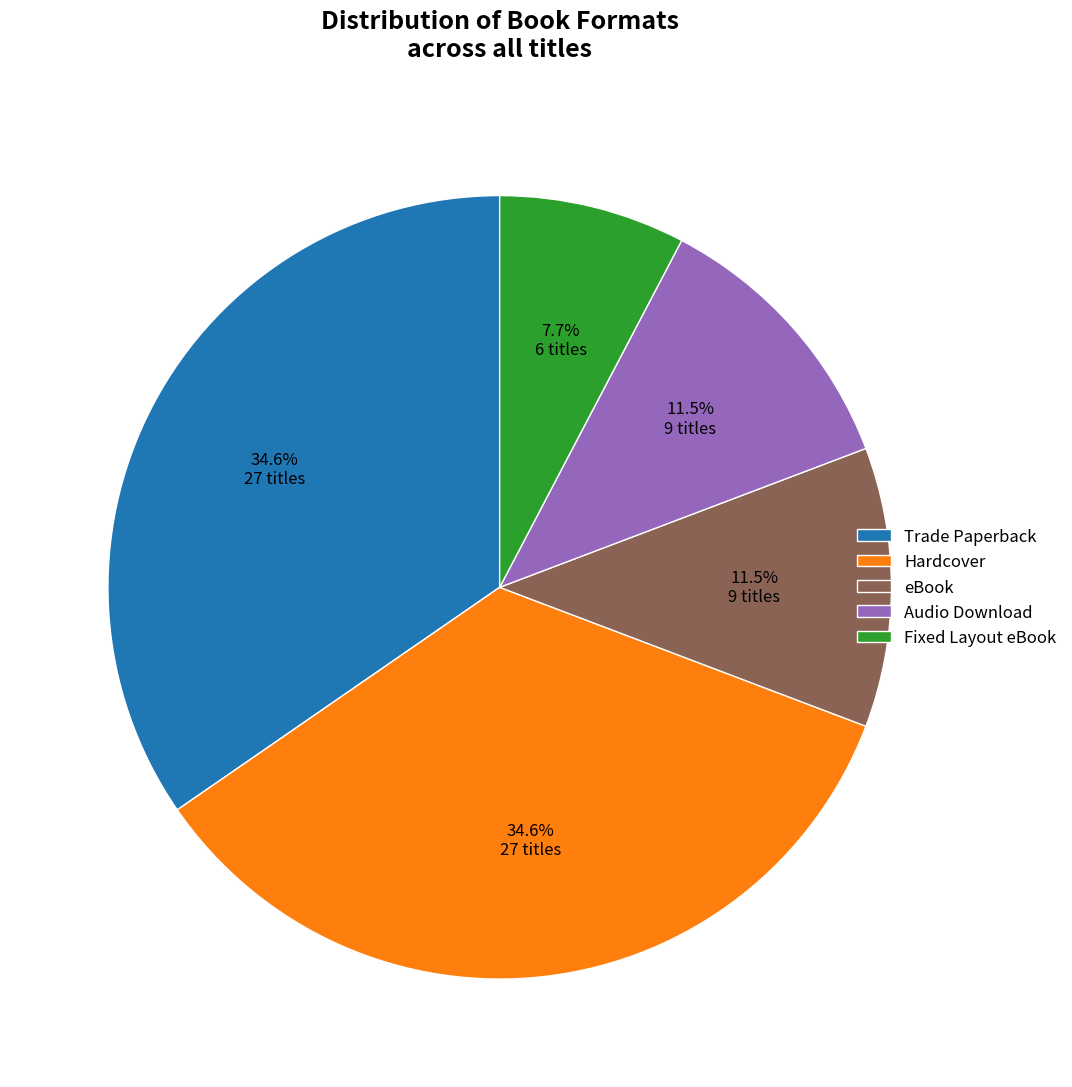

What is the smallest slice in the pie chart?

Fixed Layout eBook